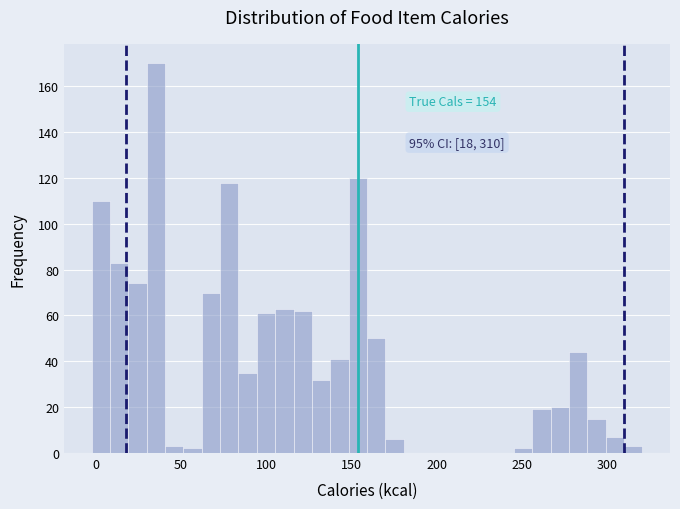

Around what value on the x-axis is the tallest bar? Give the approximate position of its centre, as read against the axis.

35